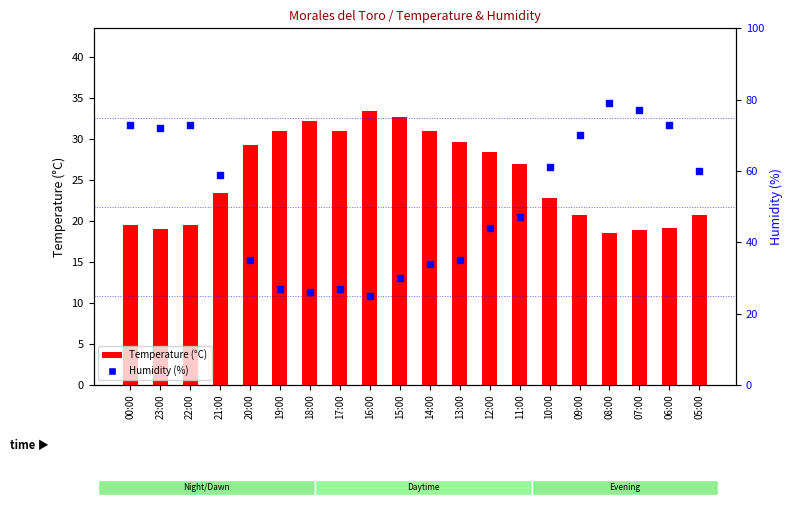

At which category is the sum across all series the highest?

08:00